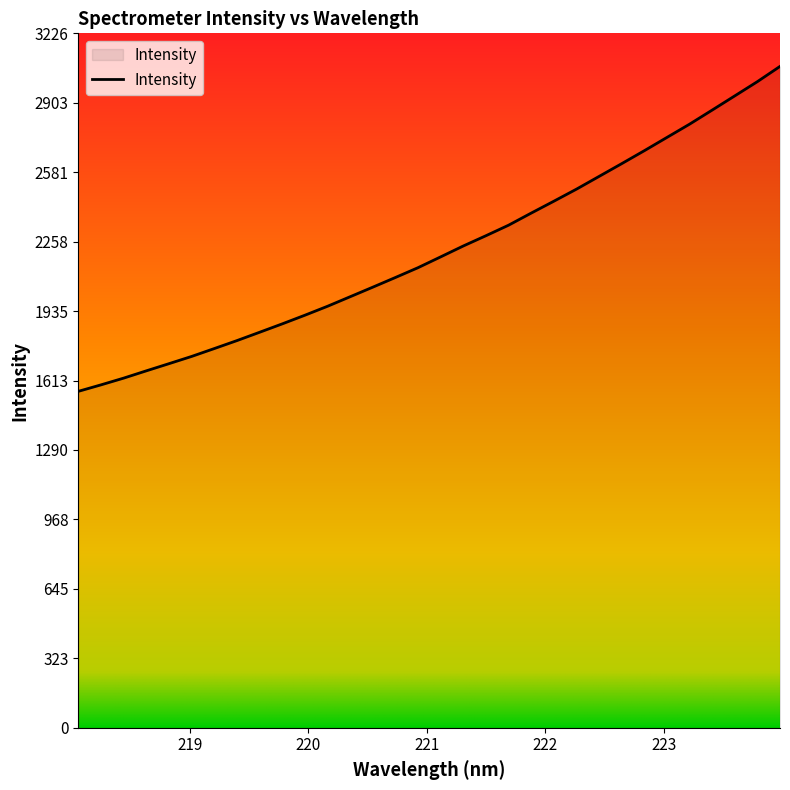

What is the greatest value displayed?

3072.2